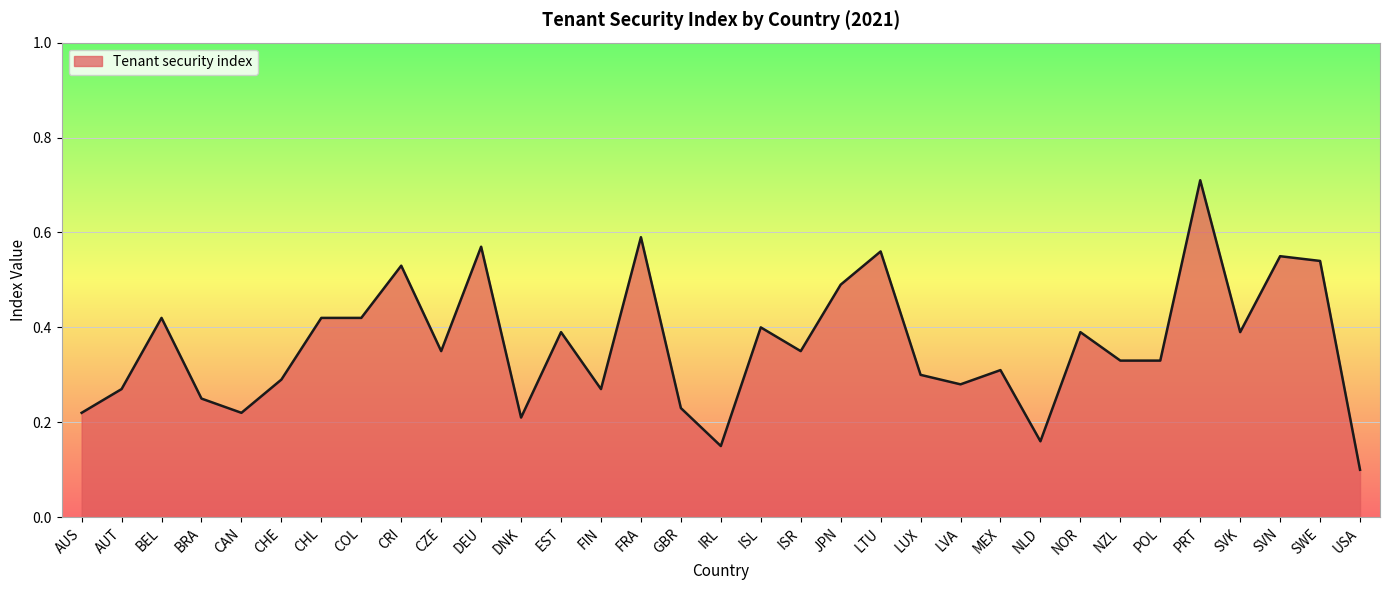

Which label corresponds to the largest value in the chart?

PRT